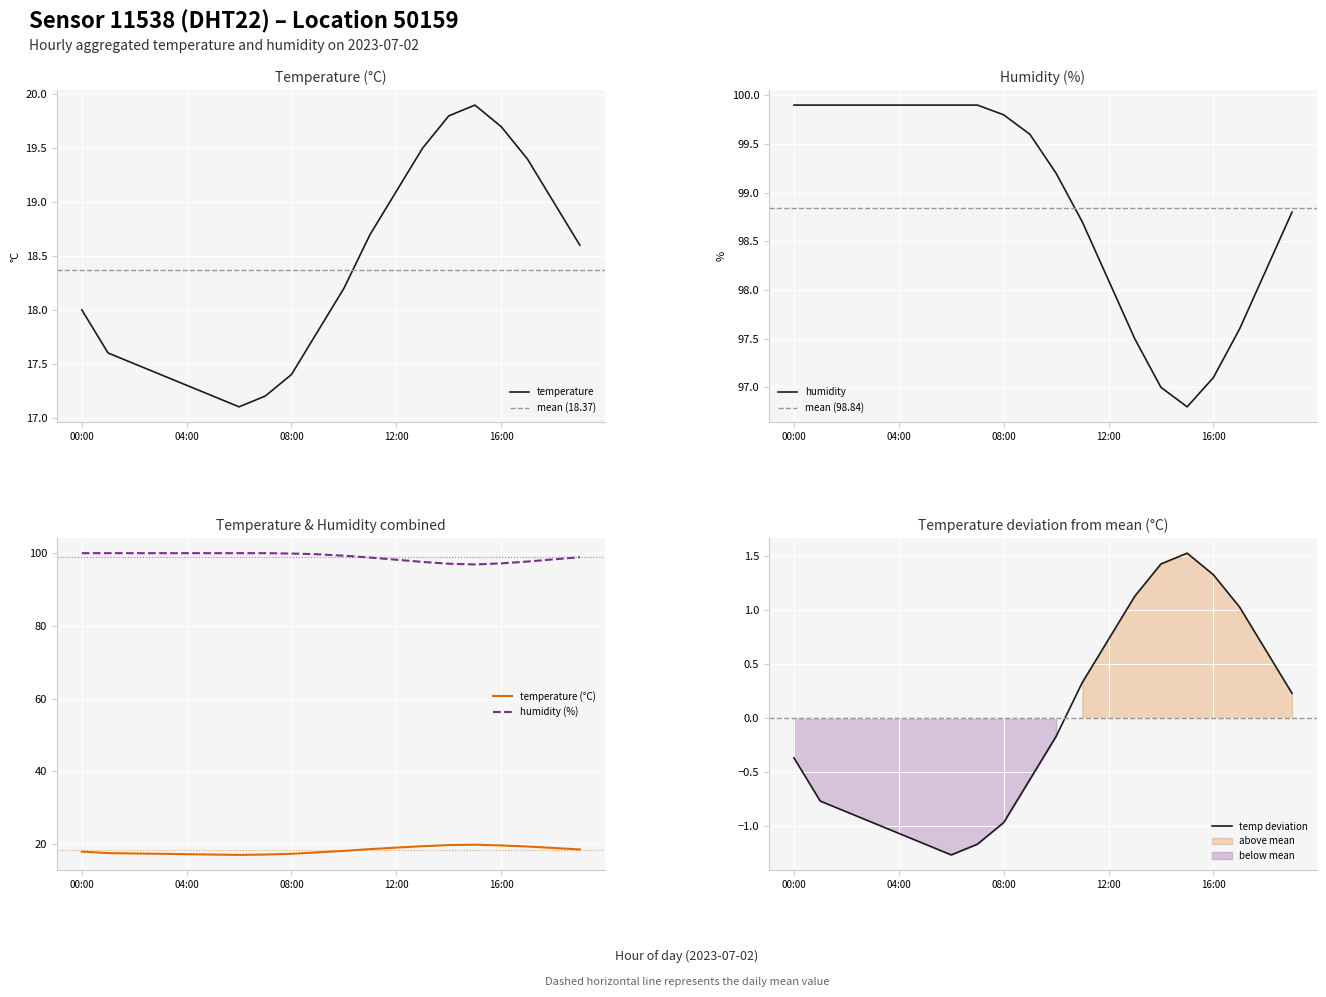

True or false: temperature has more than 0 points higher than both neighbors.

True